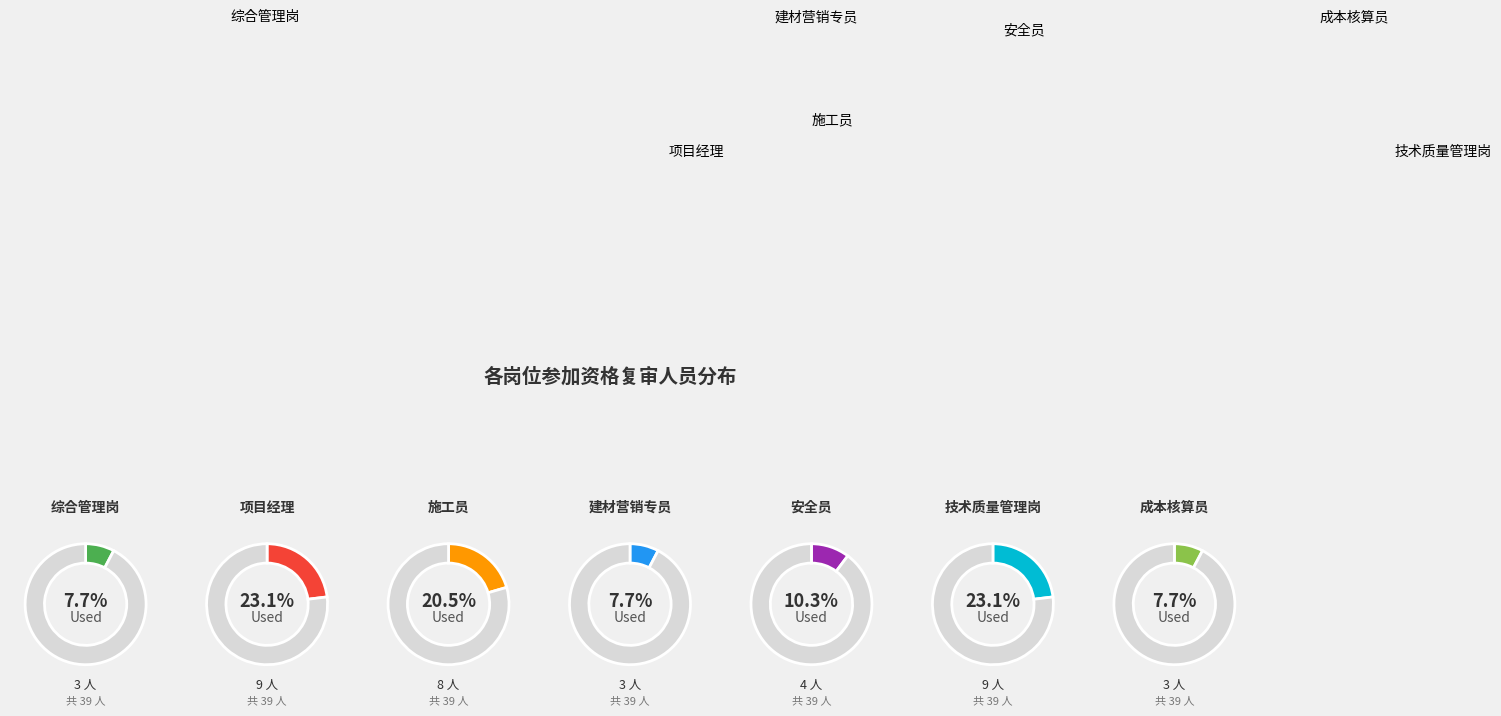

Approximately how many times larger is the value at 安全员 compared to 施工员?

0.5